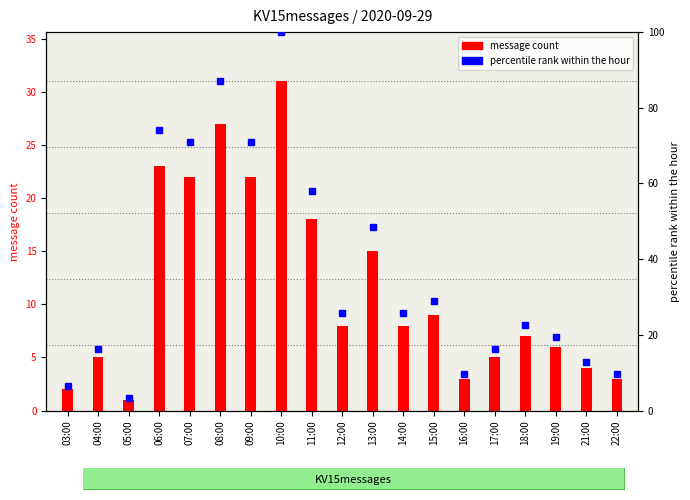

The value at 13:00 is 7. True or false?

False